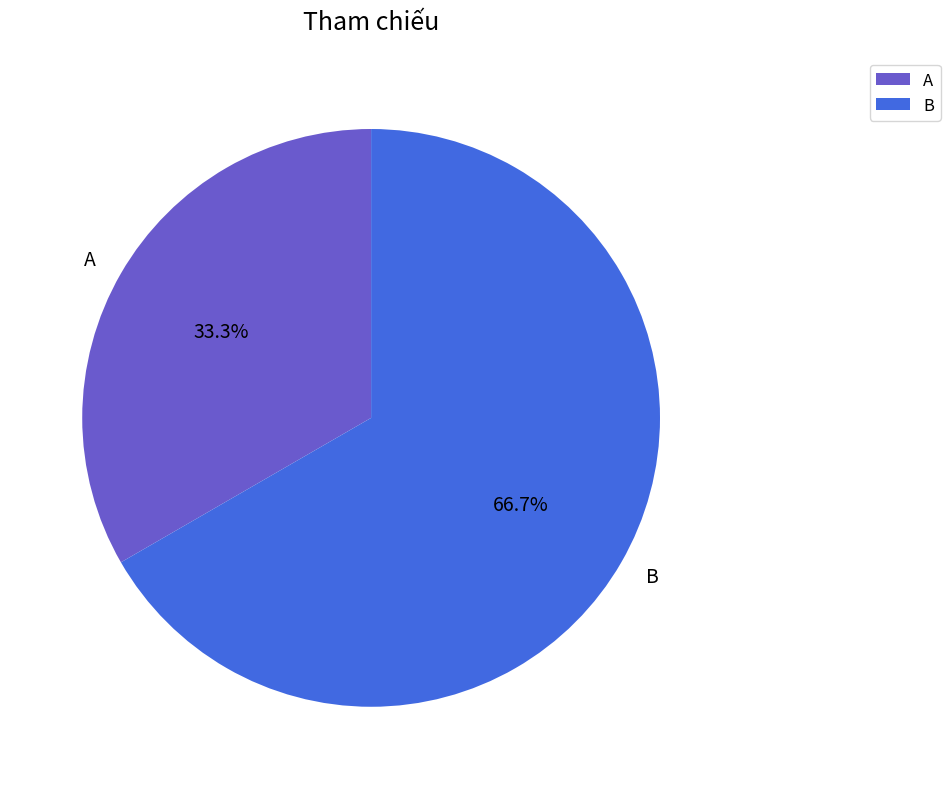

True or false: B accounts for 67% of the total.

True